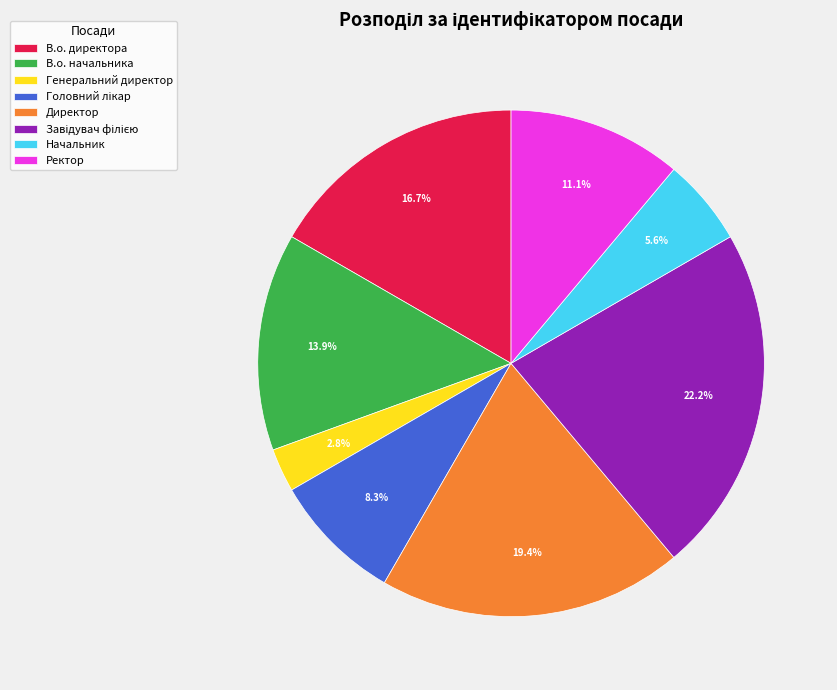

Which slice is the smallest?

Генеральний директор